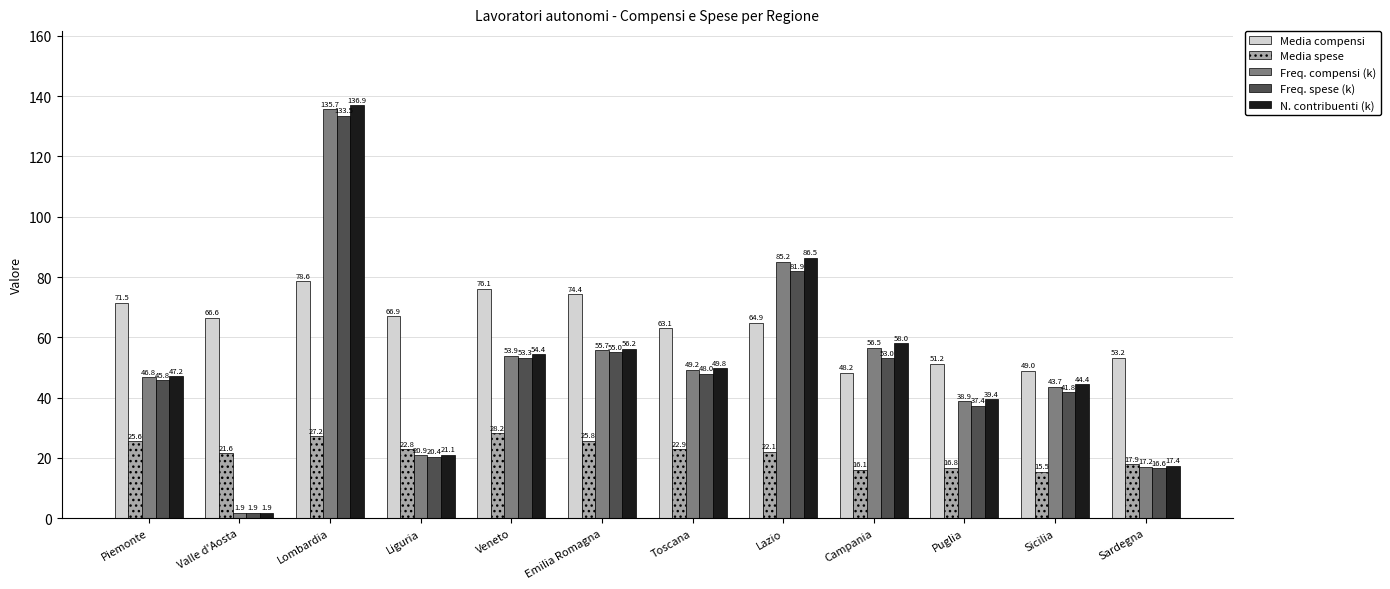

Is the value of Freq. compensi (k) at Lombardia greater than the value of Media spese at Campania?

Yes